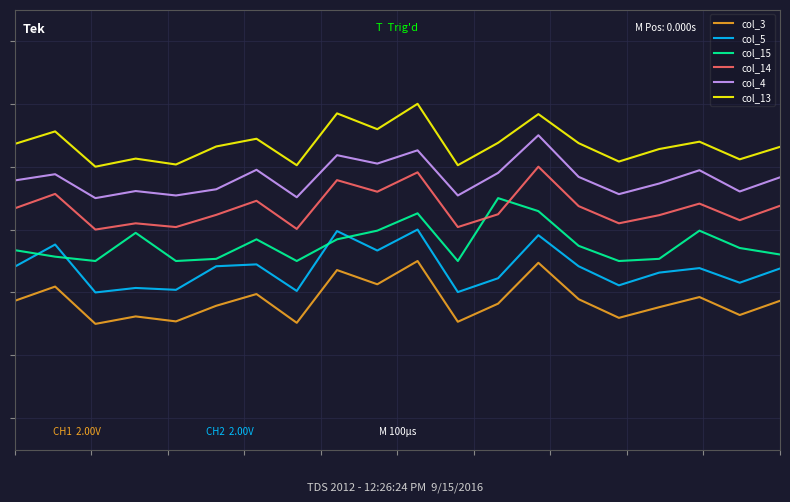

What are all the series names shown in the legend?

col_3, col_5, col_15, col_14, col_4, col_13